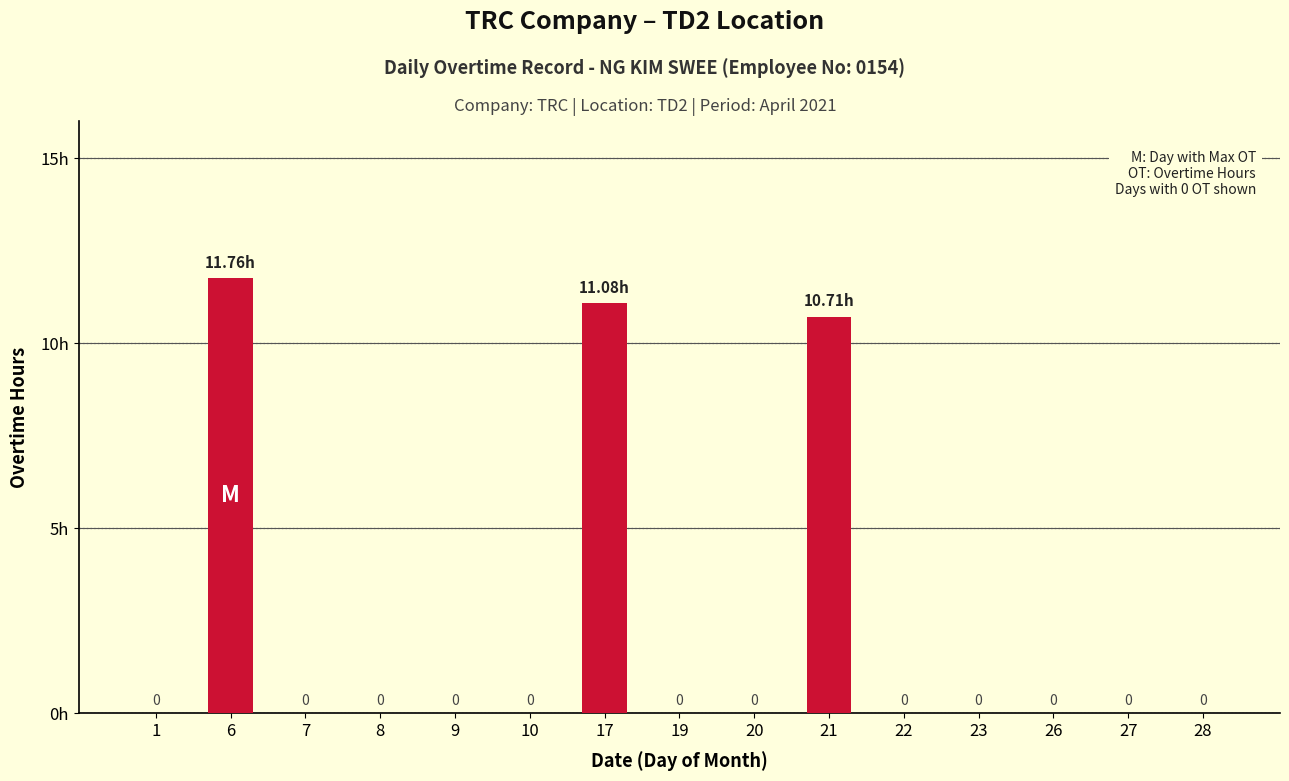

List the labels in order of value, smallest first.

1, 7, 8, 9, 10, 19, 20, 22, 23, 26, 27, 28, 21, 17, 6